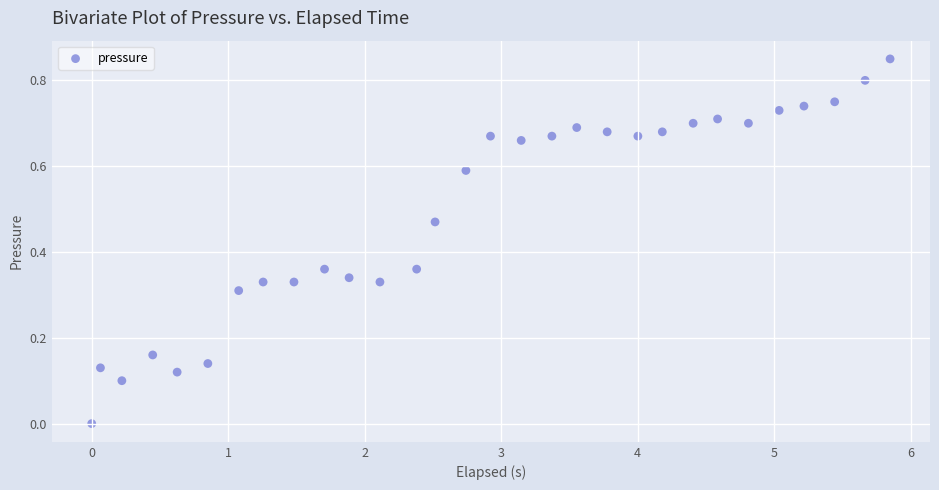

What is the range of X values (max minus min)?

5.8